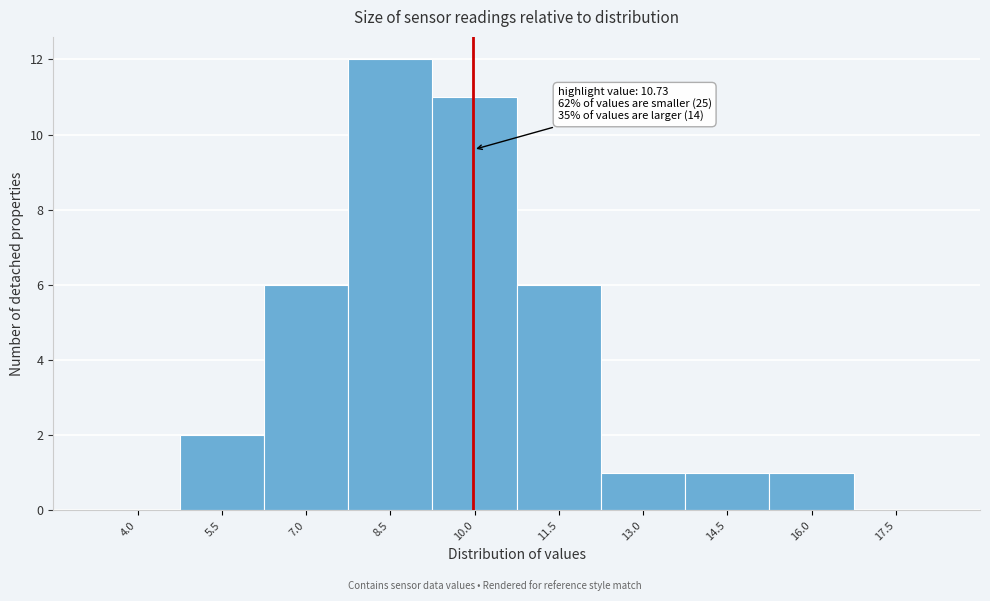

Reading left to right, transcribe all the data shown in this chart.

4.0=0	5.5=2	7.0=6	8.5=12	10.0=11	11.5=6	13.0=1	14.5=1	16.0=1	17.5=0